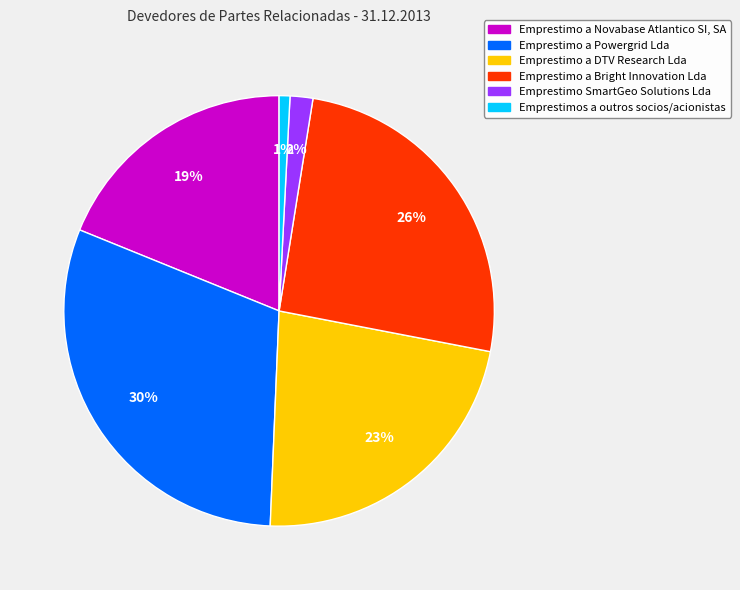

True or false: Emprestimo a DTV Research Lda accounts for 14% of the total.

False